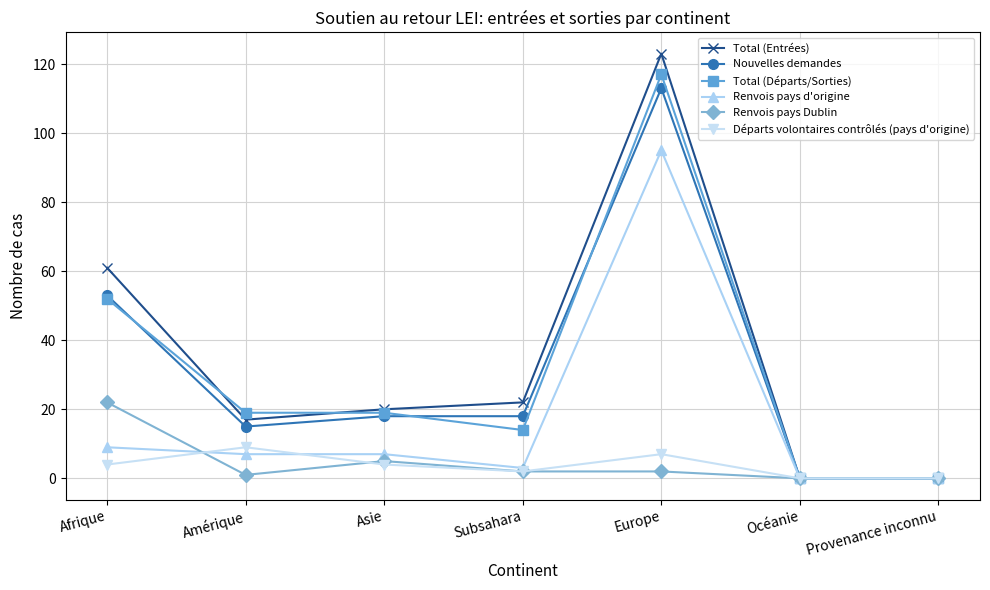

What is the difference between the second highest and minimum values in the Départs volontaires contrôlés (pays d'origine) series?

7